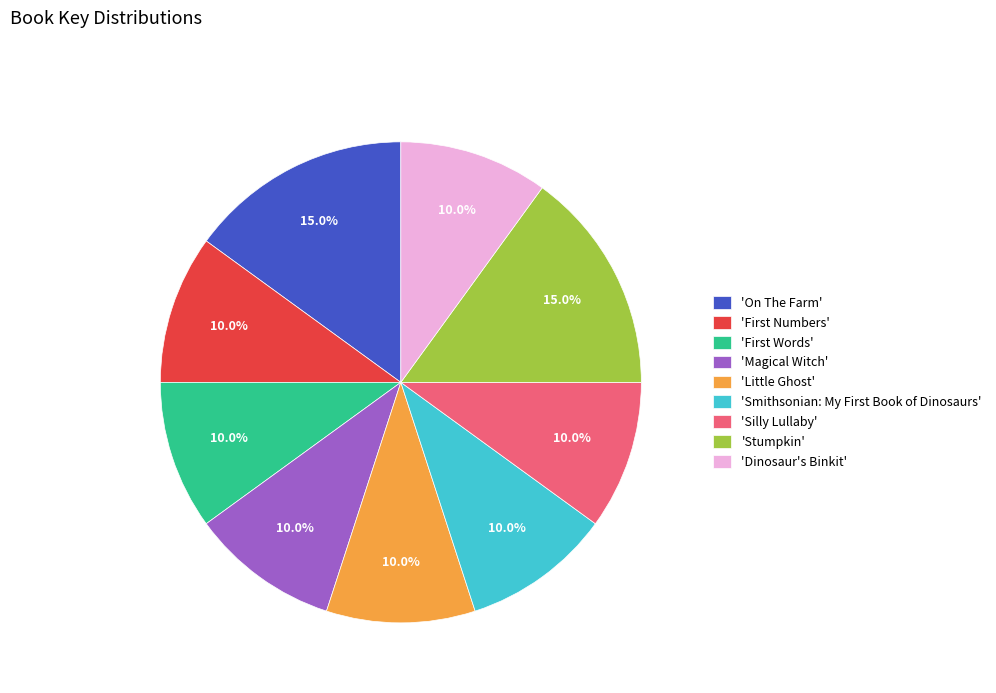

How many slices are in this pie chart?

9